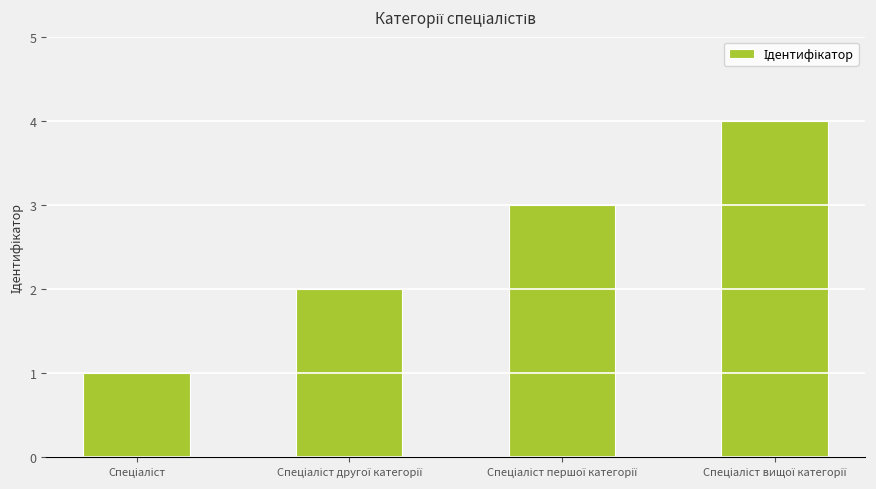

What is the maximum value shown in the chart?

4